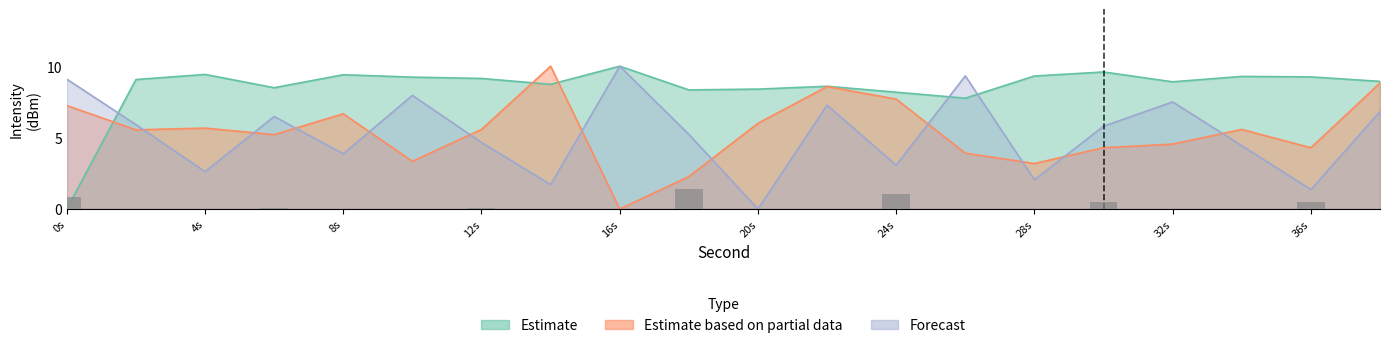

Which series has the widest spread of values?

Estimate